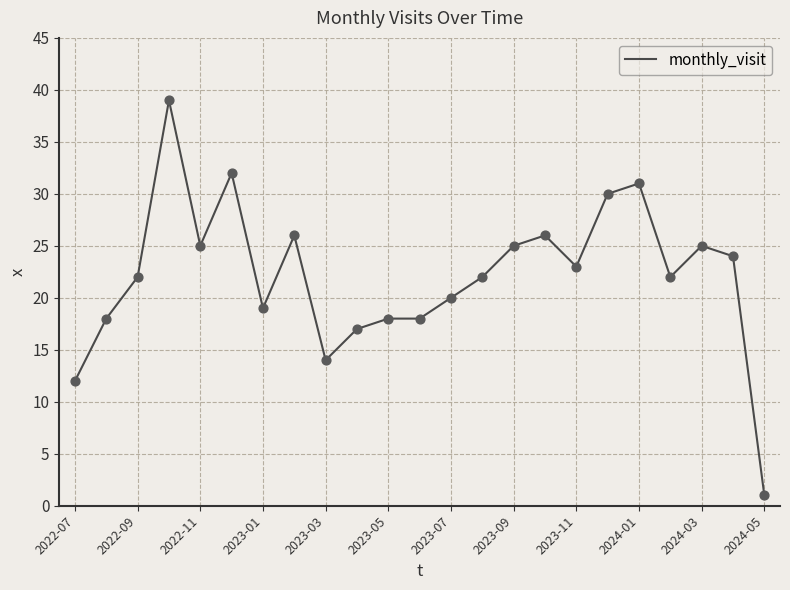

What is the difference between the maximum and minimum values?

38